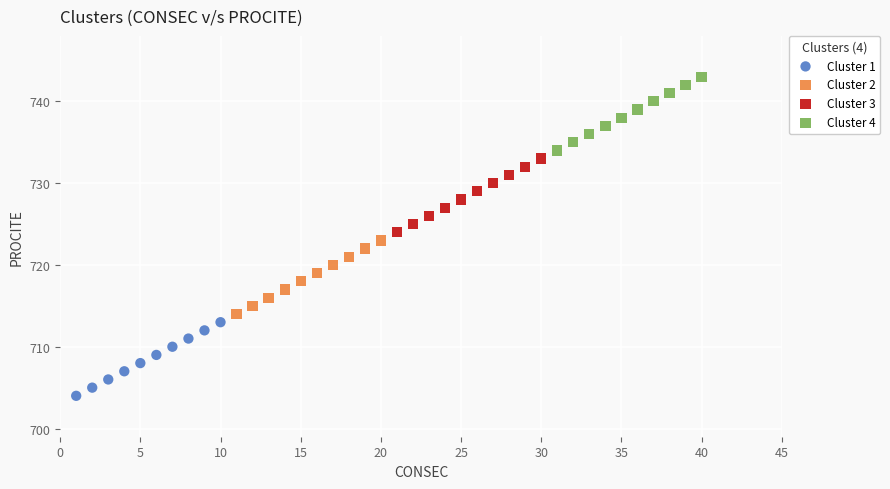

Which series reaches the minimum Y coordinate?

Cluster 1